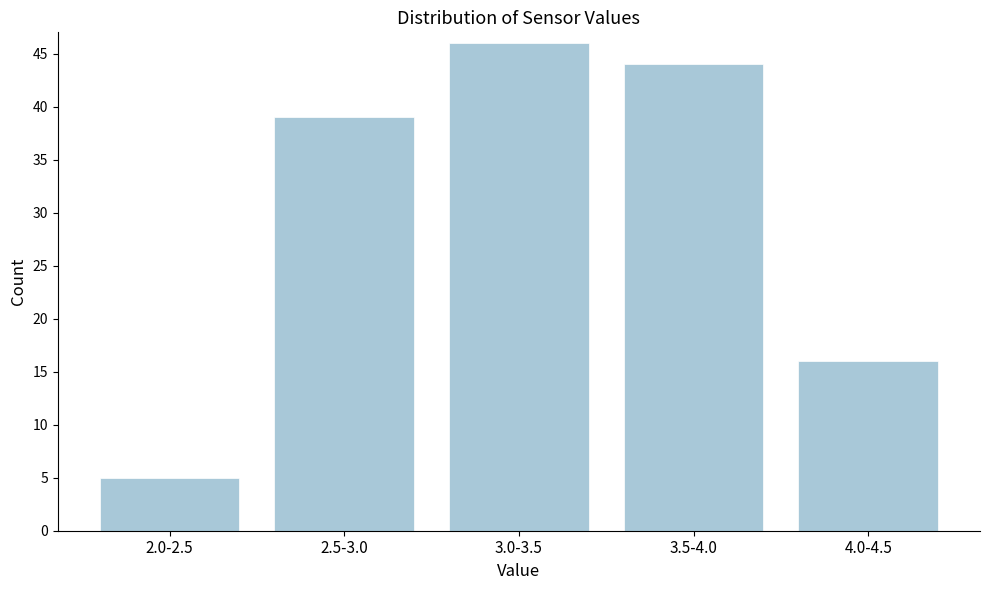

Reading left to right, extract all data points from this chart.

5	39	46	44	16